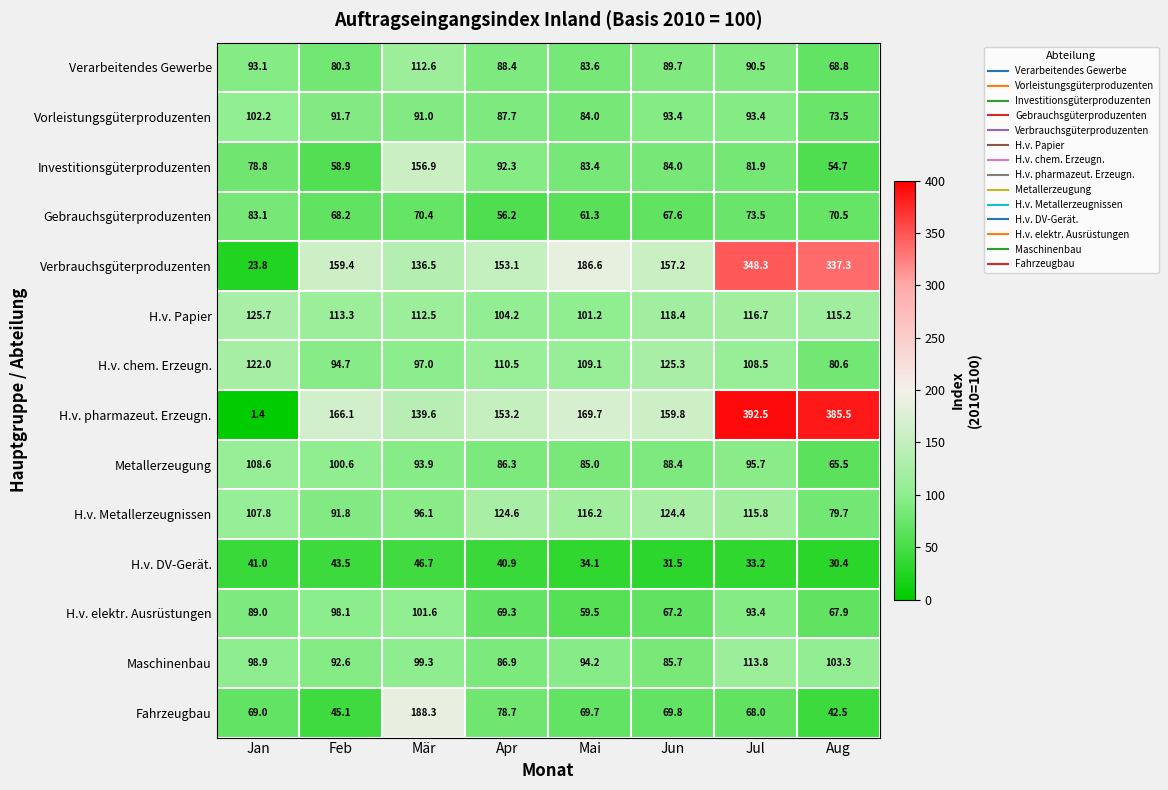

What is the average value of the Vorleistungsgüterproduzenten series?

89.6